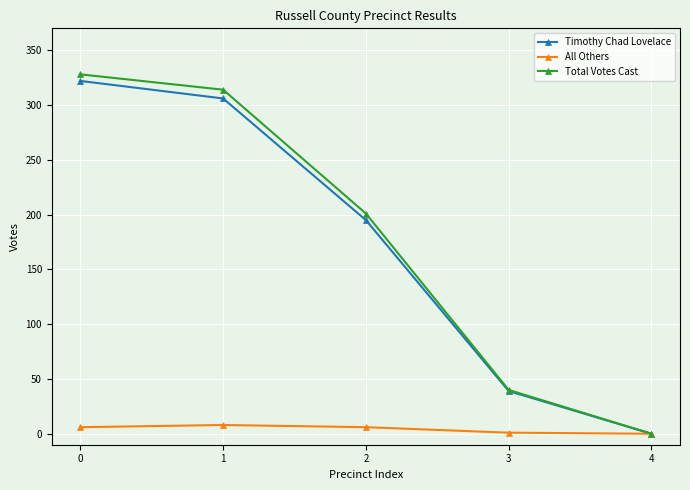

Which series has the largest range (max minus min)?

Total Votes Cast